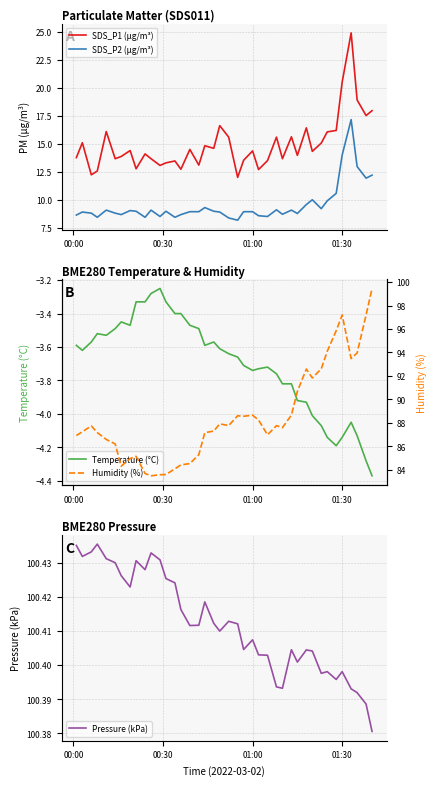

How many Pressure (kPa) values are between 100 and 101?

40